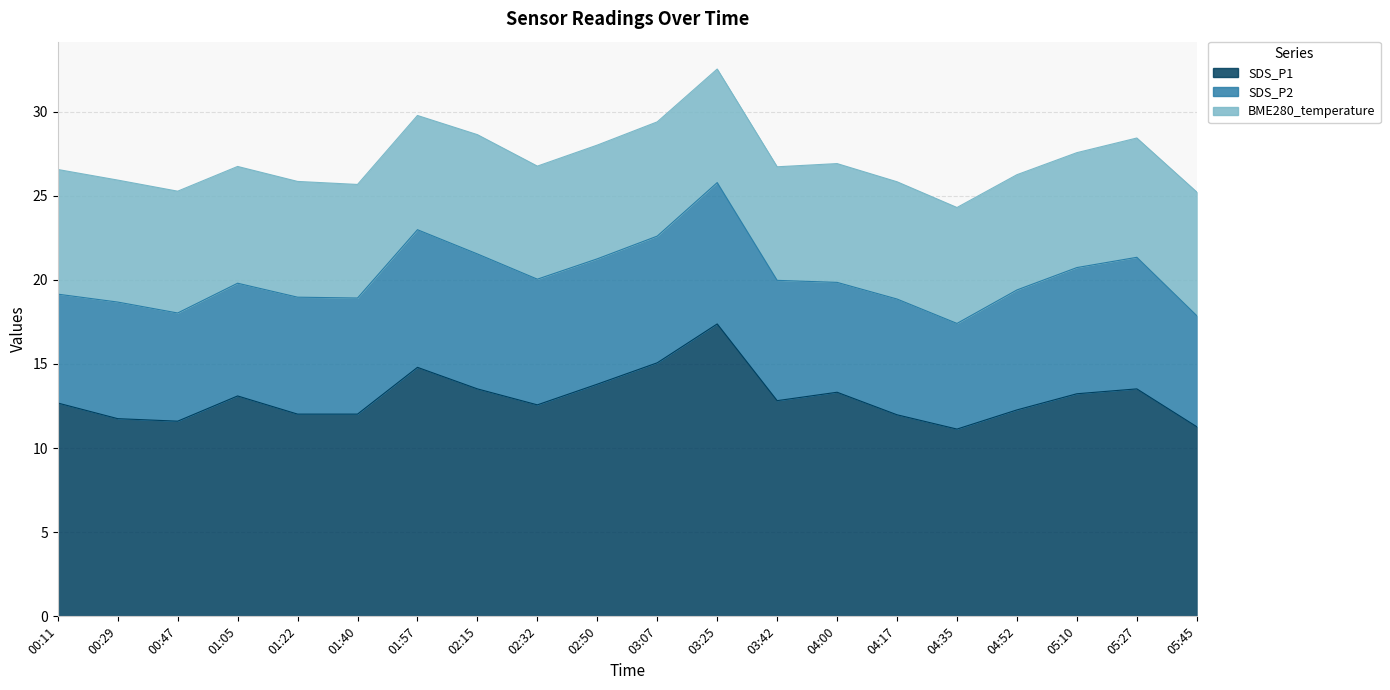

What is the maximum value for SDS_P2?

8.4